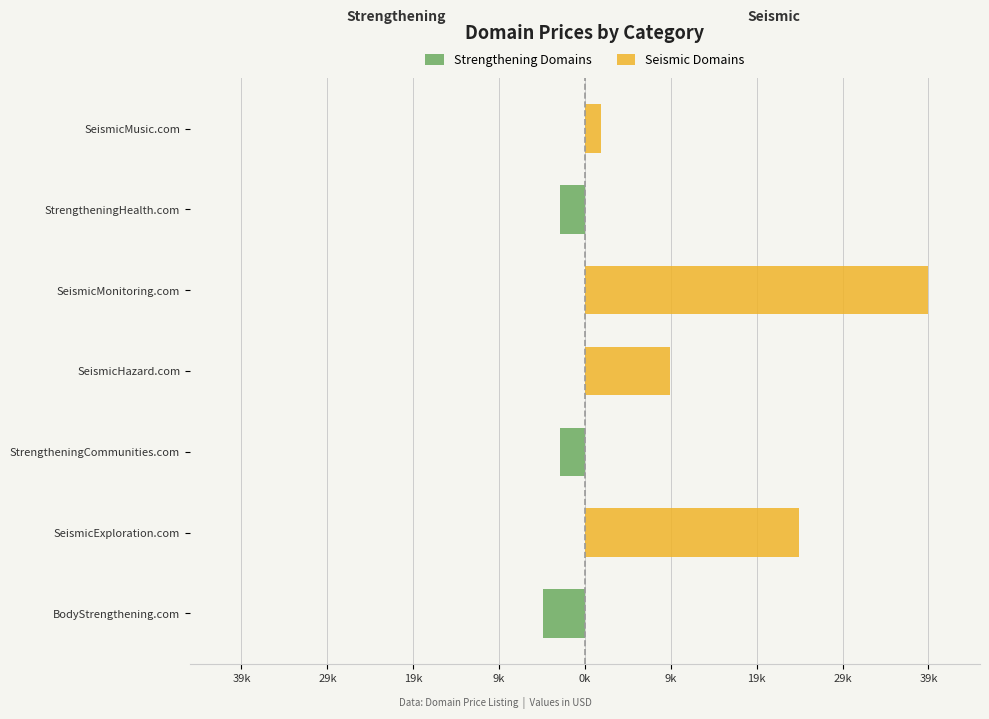

How many groups of bars are there?

7